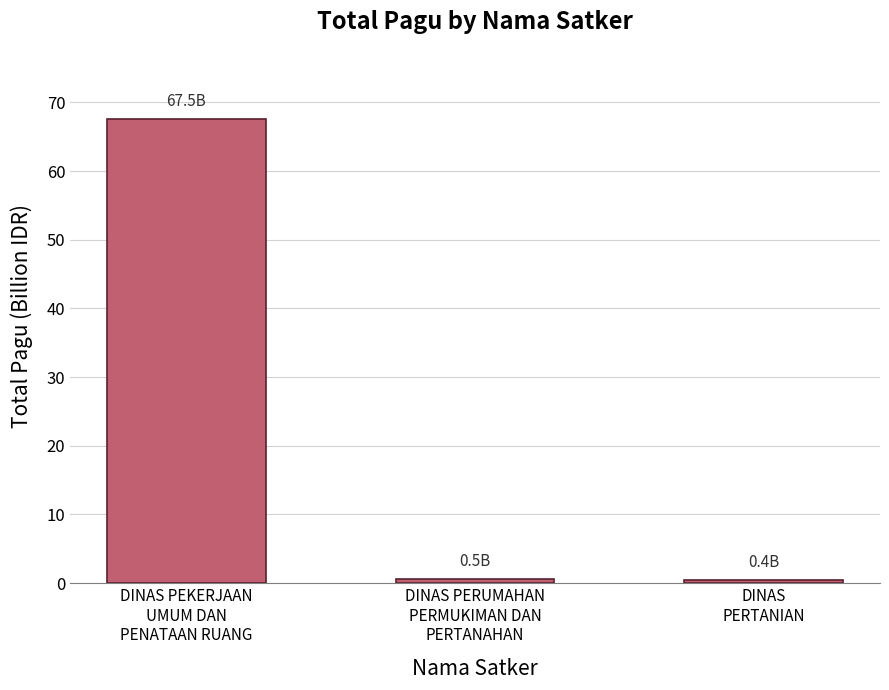

What is the value of the 1st bar from the left?

67.5